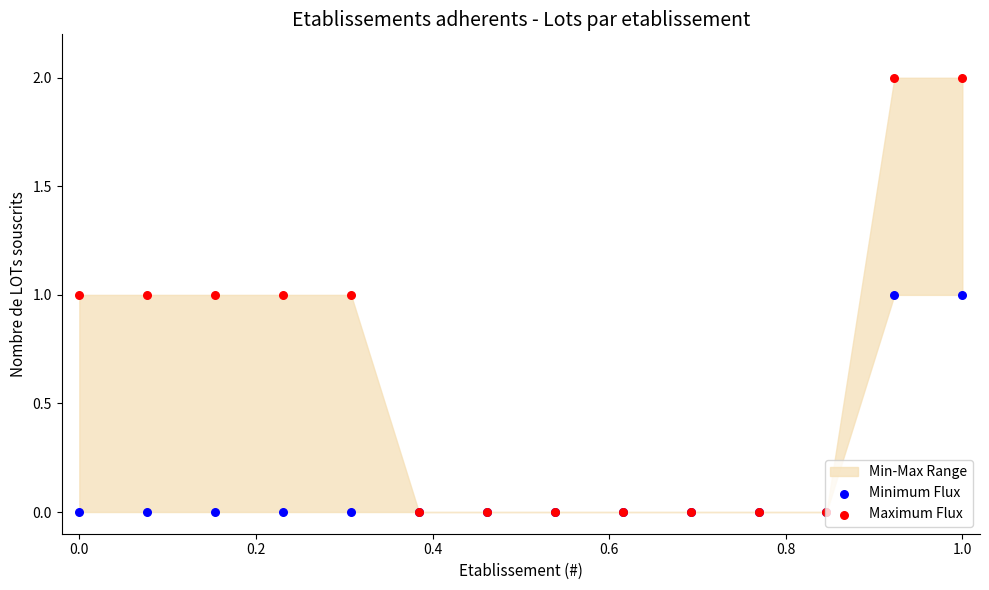

Which series contains the lowest Y value?

Minimum Flux